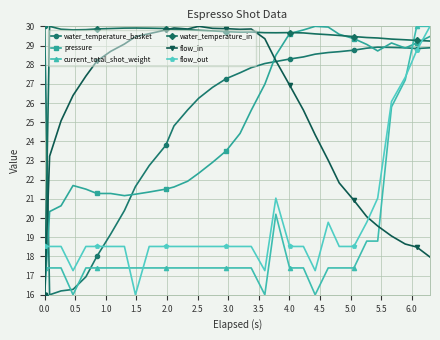

What is the value of the flow_out point at the 12th from the left?

18.5